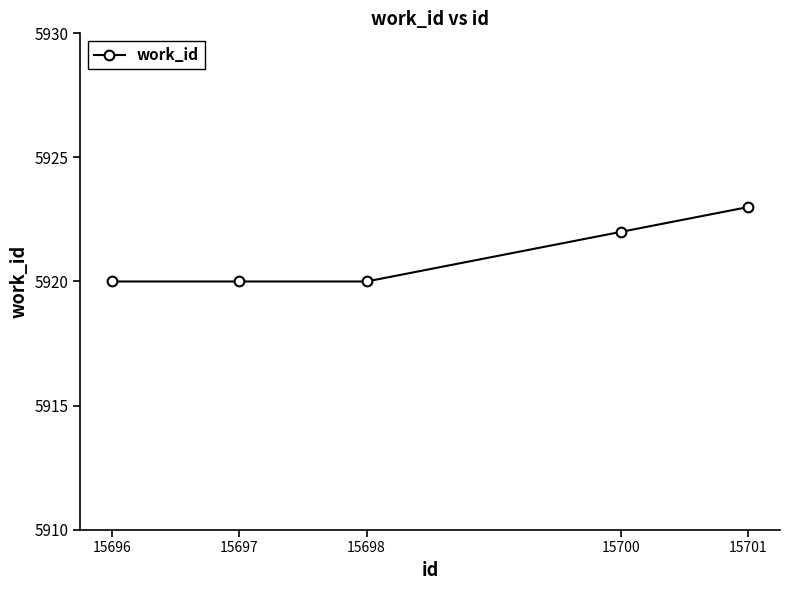

True or false: there are more than 1 points higher than both neighbors.

False